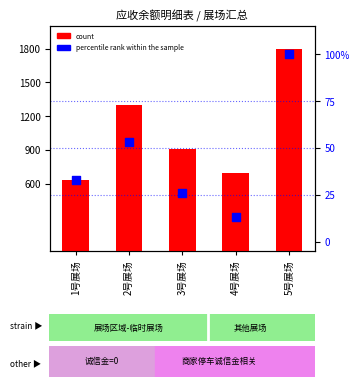

Which series reaches the minimum Y coordinate?

percentile rank within the sample